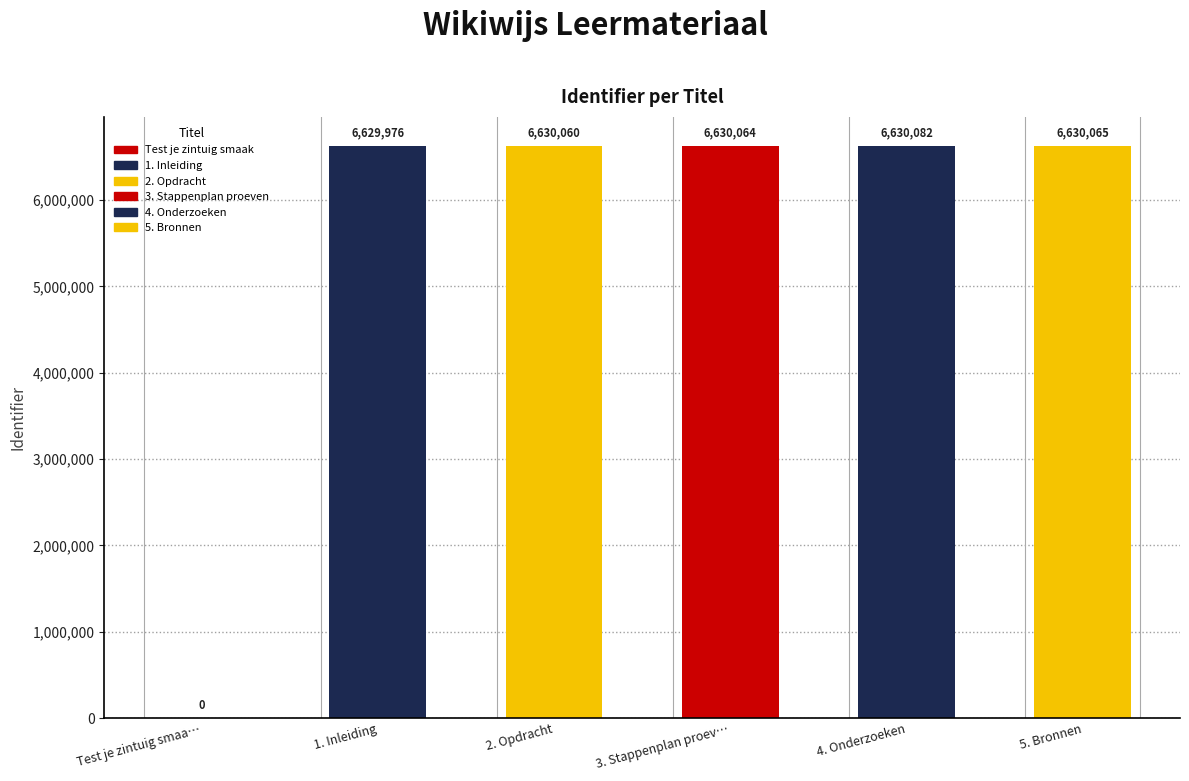

Between 4. Onderzoeken and 1. Inleiding, which is larger?

4. Onderzoeken